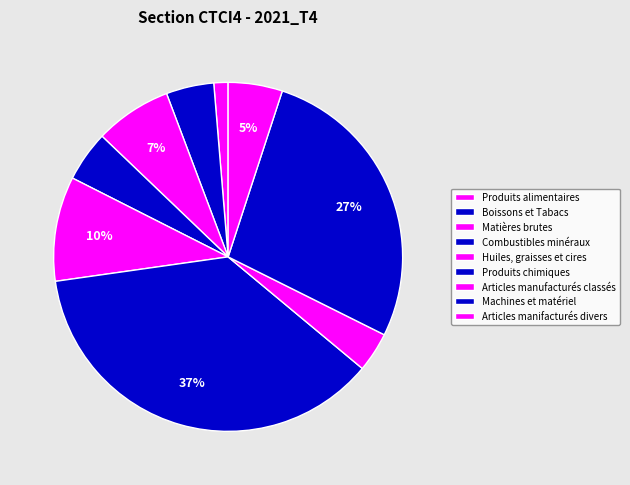

Count the number of slices in the pie.

9